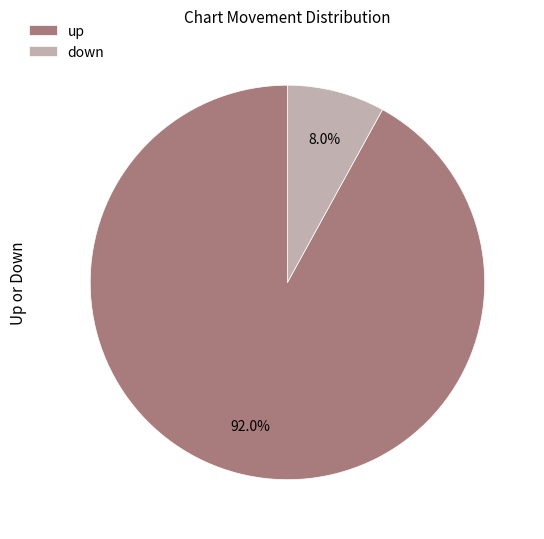

Combined, do down and up account for over 50%?

Yes